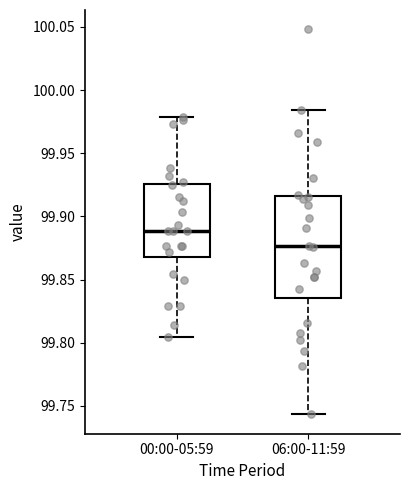

Which box is the tallest, from its lower edge to its upper edge?

06:00-11:59